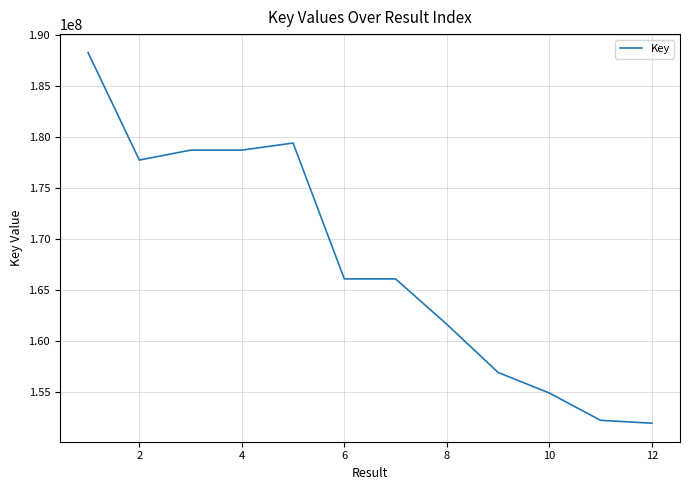

What is the difference between the maximum and minimum values?

36301275